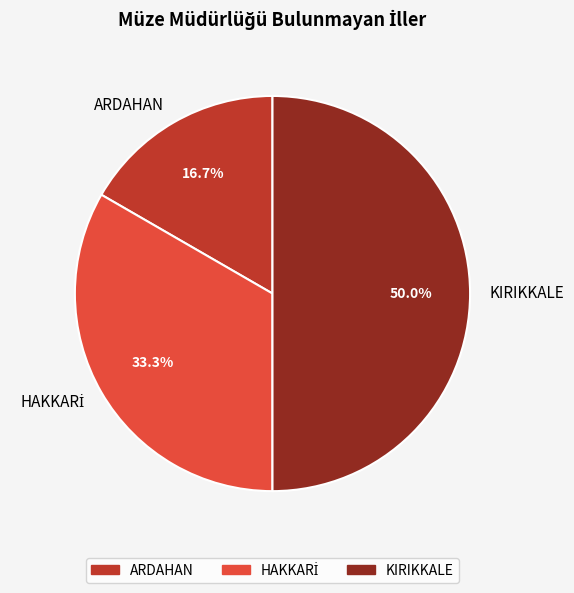

Is the sum of KIRIKKALE and ARDAHAN greater than half?

Yes